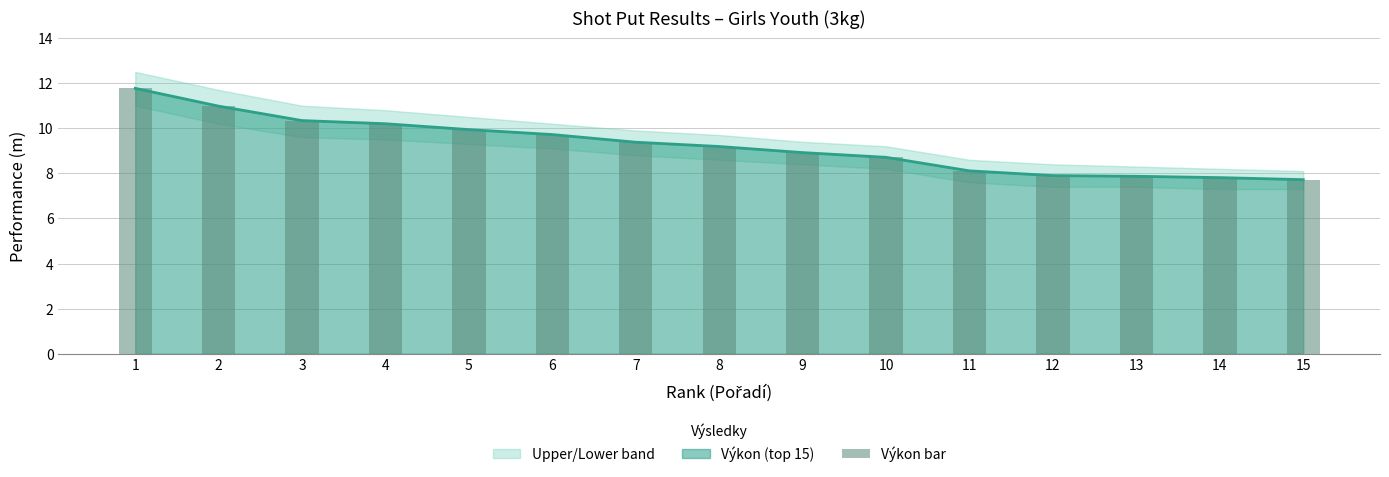

What is the value of the 9th bar from the left?

8.9